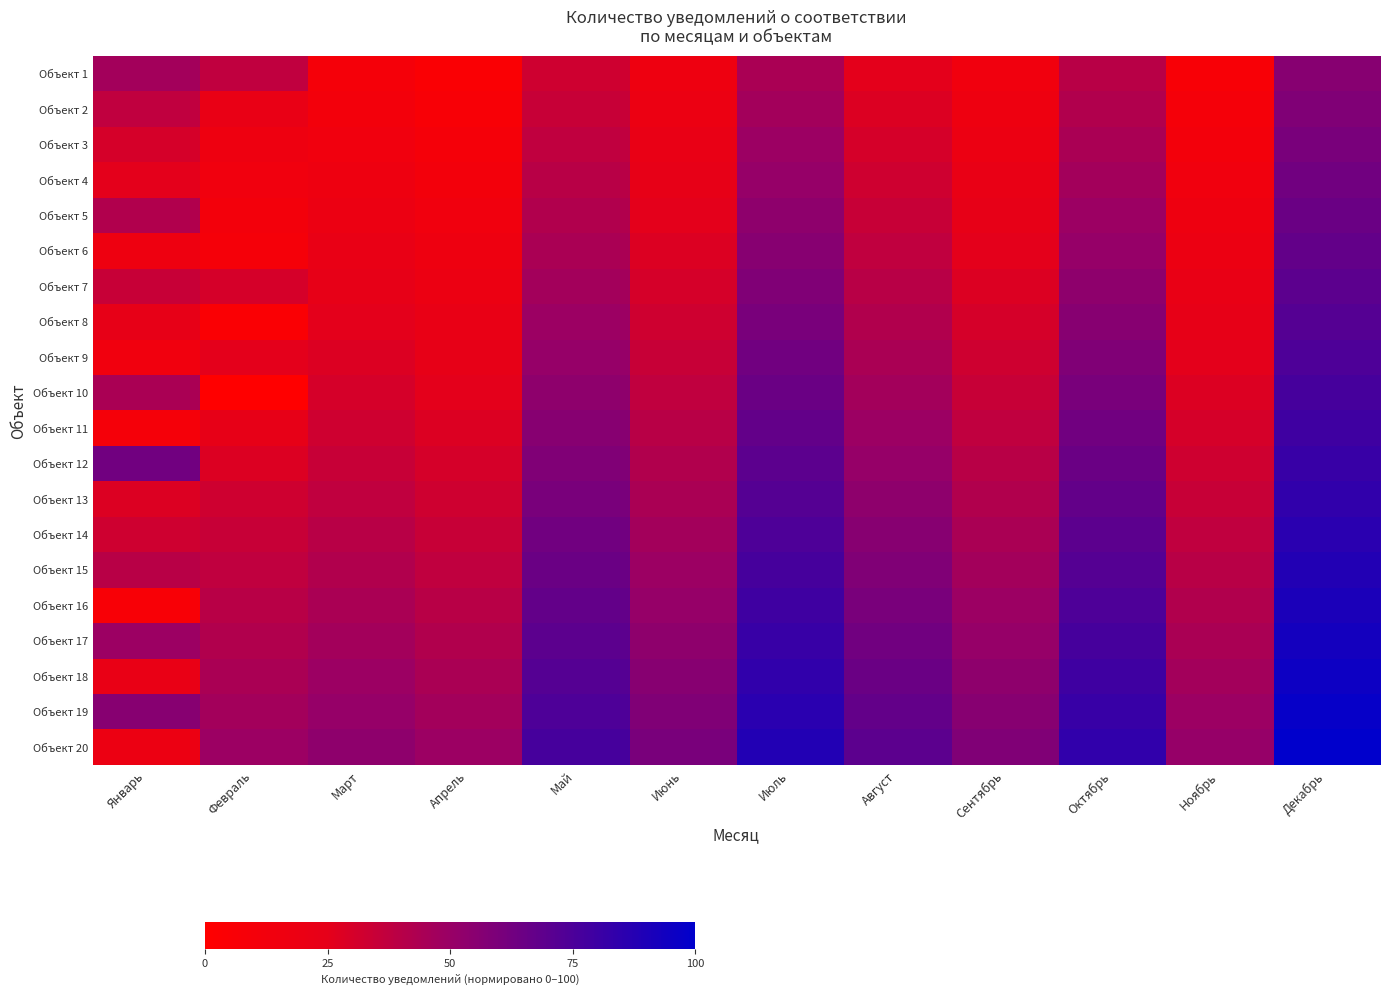

What is the total value across all series at Сентябрь?

720.9